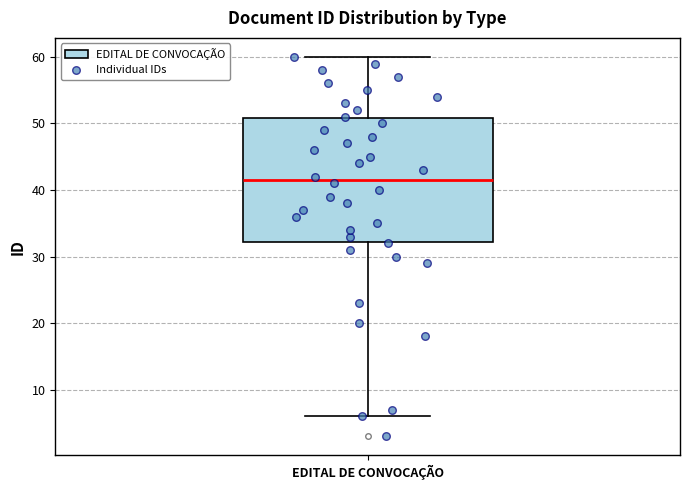

Read this box plot against the y-axis: the position of the median line, the range covered by the box, and the ends of both whiskers. The values are not printed on the chart, so give them approximately, as read against the axis.

median 42, box 32 to 51, whiskers 6 to 60